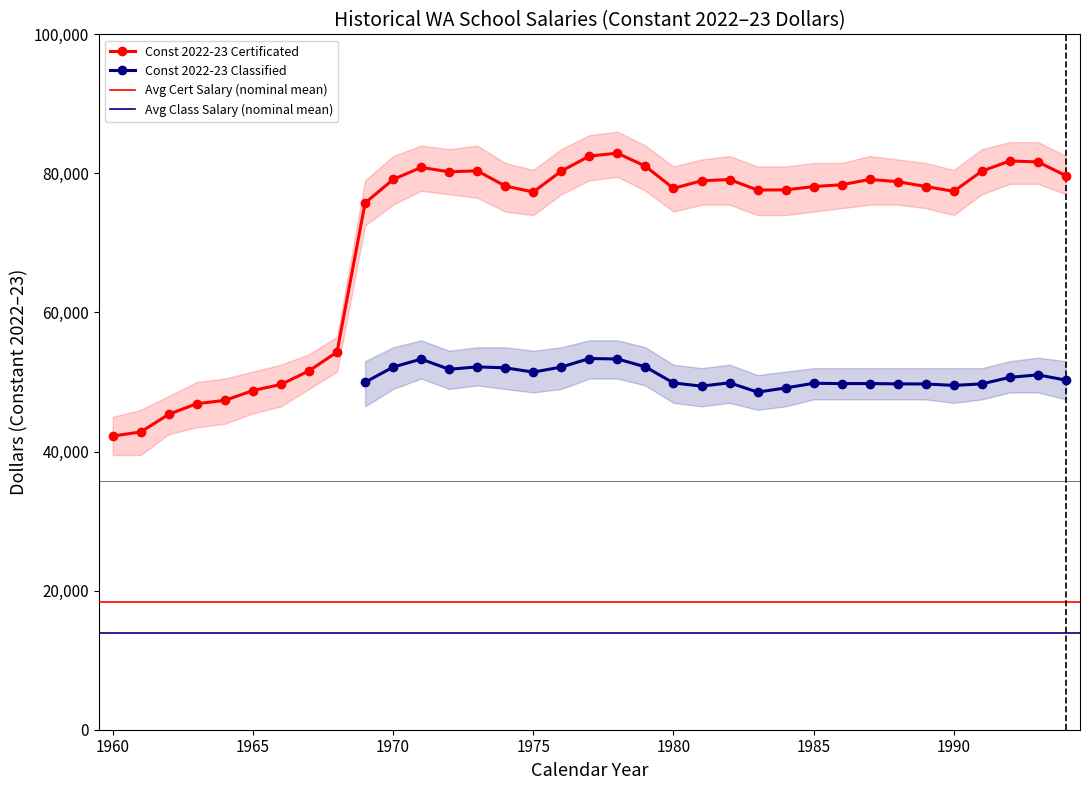

Is it true that Per Capita Income equals 69188.2 at 1990?

False